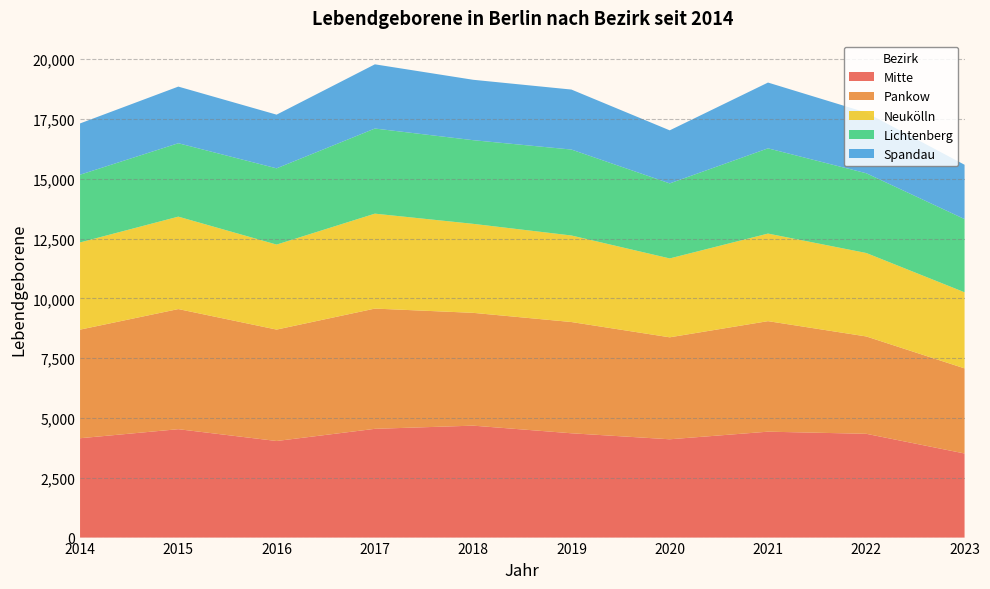

Reading left to right, transcribe all the data shown in this chart.

Mitte: 4154	4532	4038	4547	4680	4361	4110	4428	4339	3516
Pankow: 4540	5022	4658	5027	4716	4651	4263	4621	4070	3558
Neukölln: 3646	3864	3554	3969	3721	3618	3298	3661	3489	3182
Lichtenberg: 2831	3069	3188	3559	3498	3593	3137	3564	3334	3060
Spandau: 2144	2368	2244	2684	2525	2508	2218	2750	2536	2271